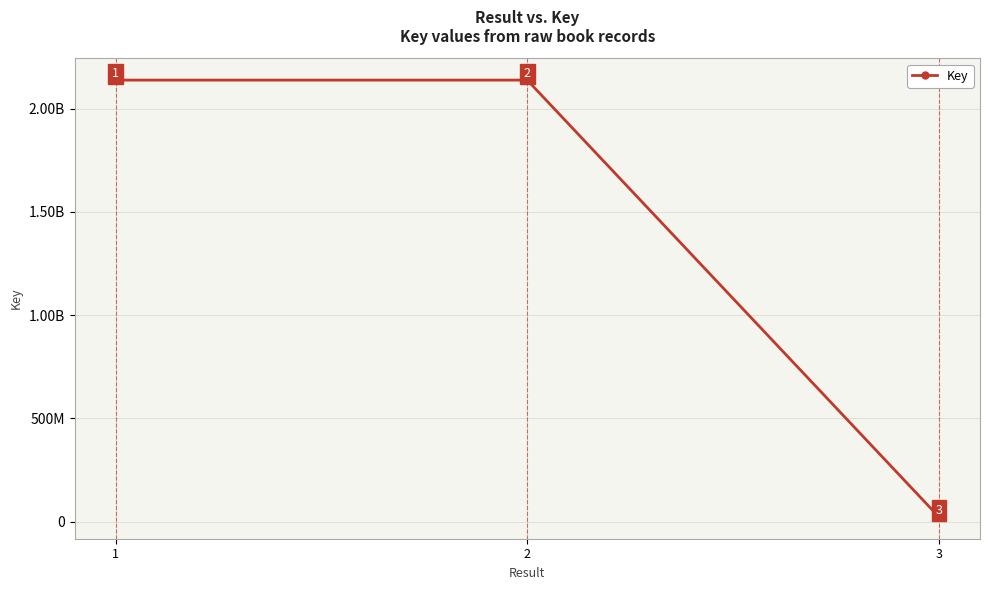

What is the difference between the values at 3 and 2?

2114687073